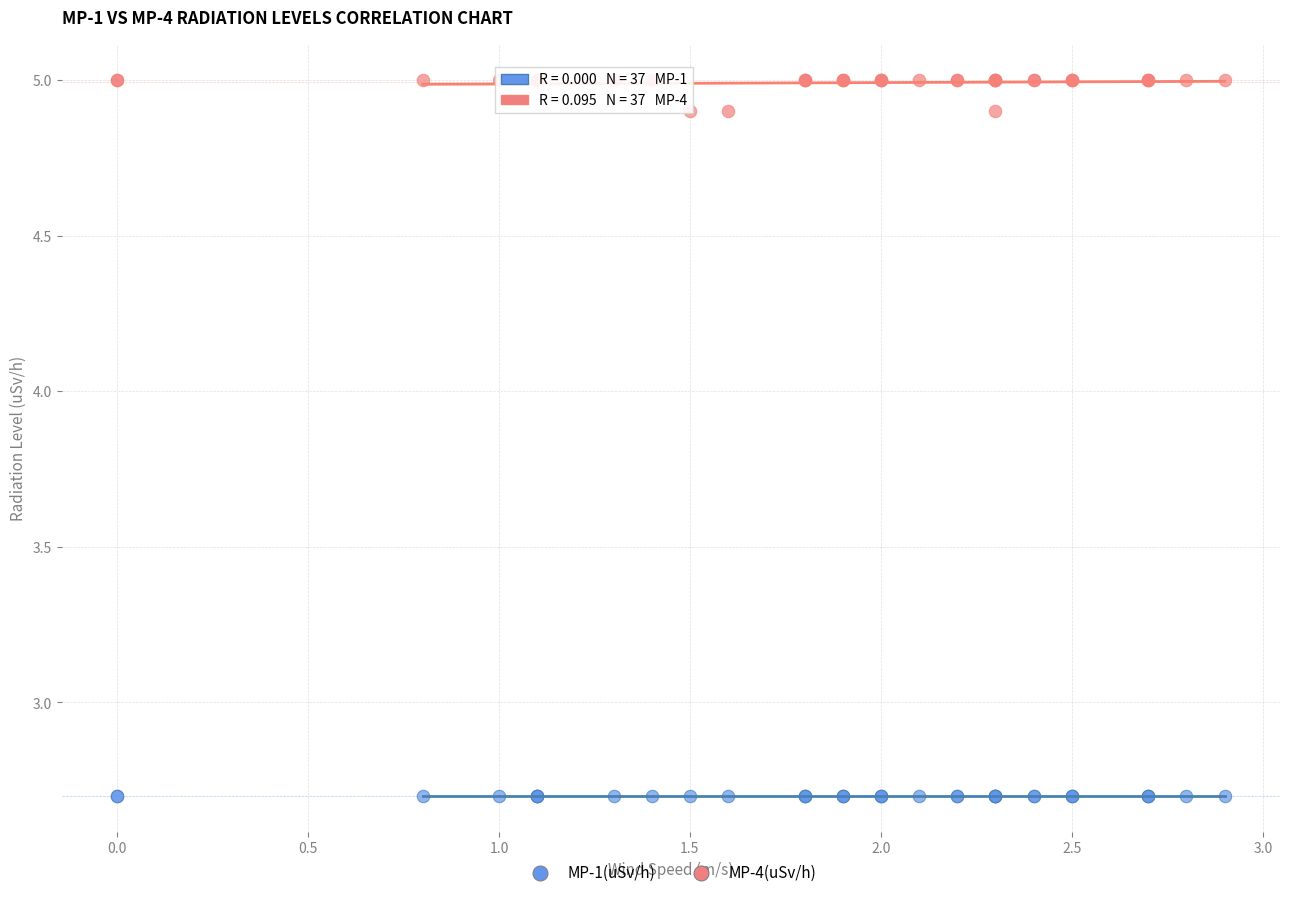

What are all the series names shown in the legend?

MP-1(uSv/h), MP-4(uSv/h)